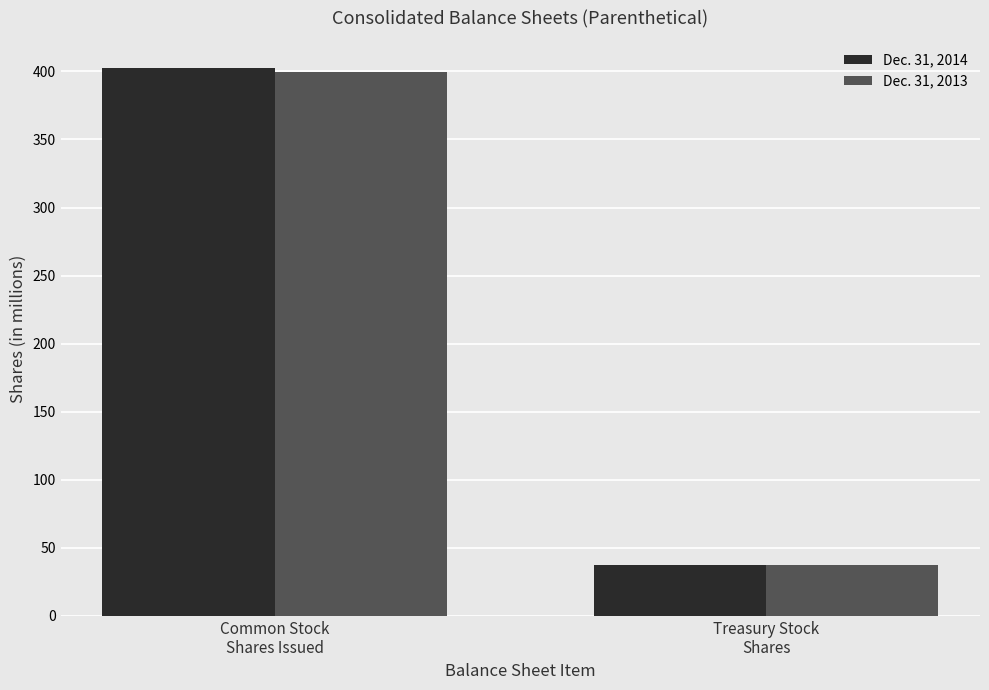

How many values in the Dec. 31, 2014 series exceed 402?

1